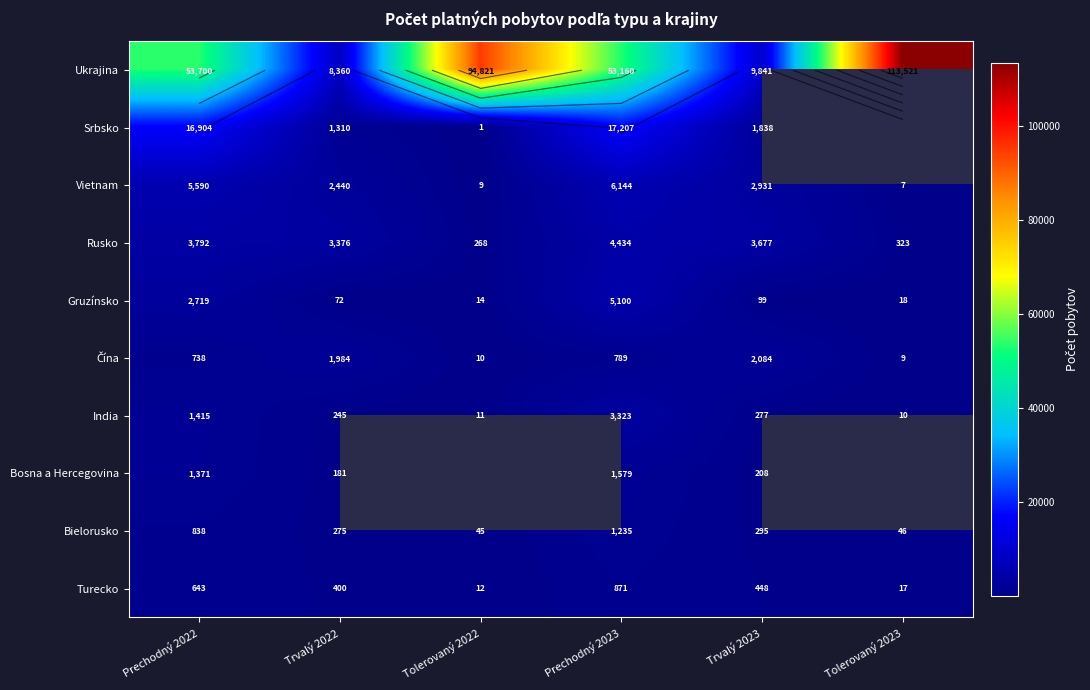

Which category has the lowest value in the Bielorusko series?

Tolerovaný 2022